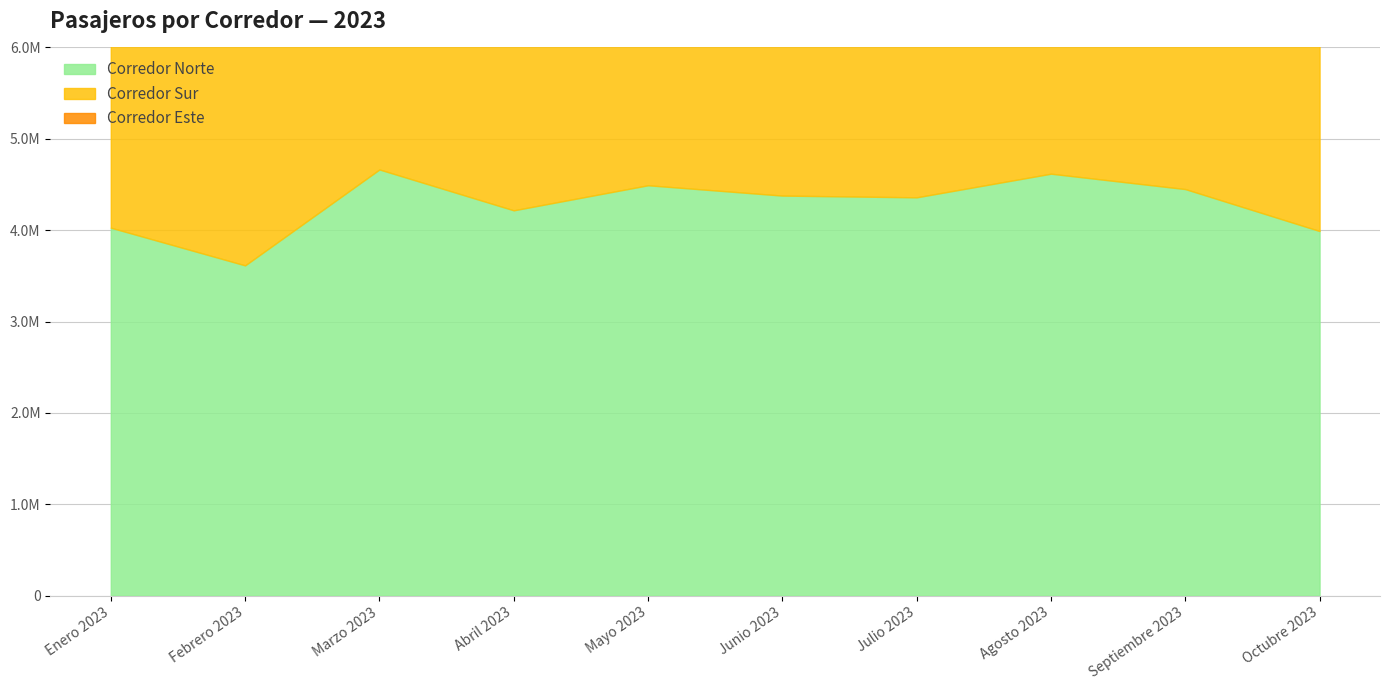

How many lines are shown in the chart?

3